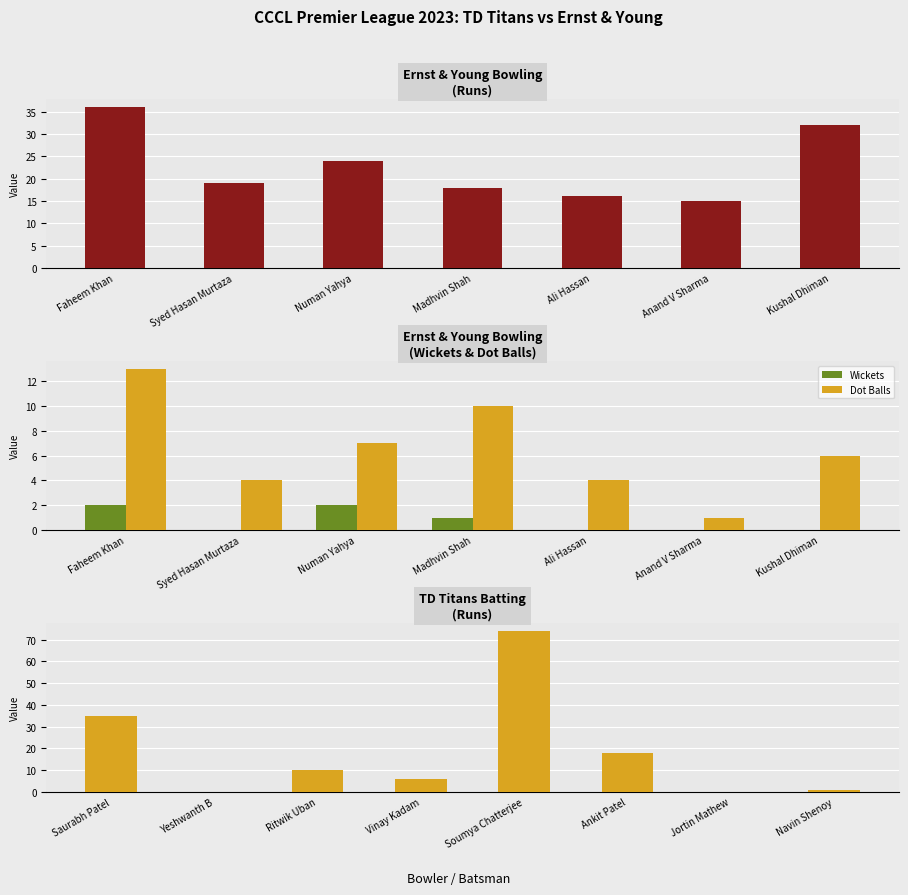

At which category does the chart reach its peak across all series?

Faheem Khan